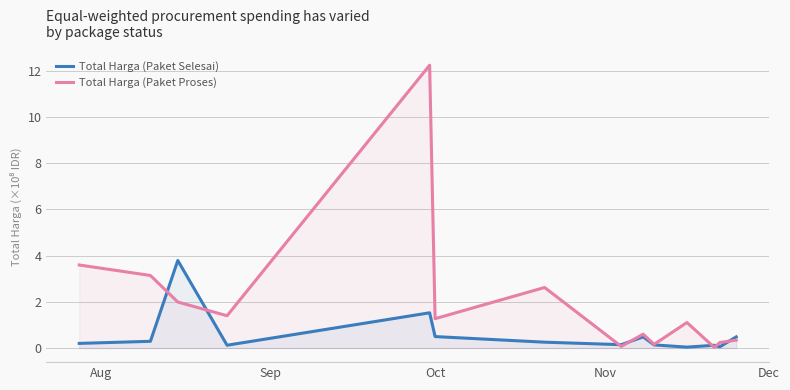

Which series has the largest range (max minus min)?

Total Harga (Paket Proses)